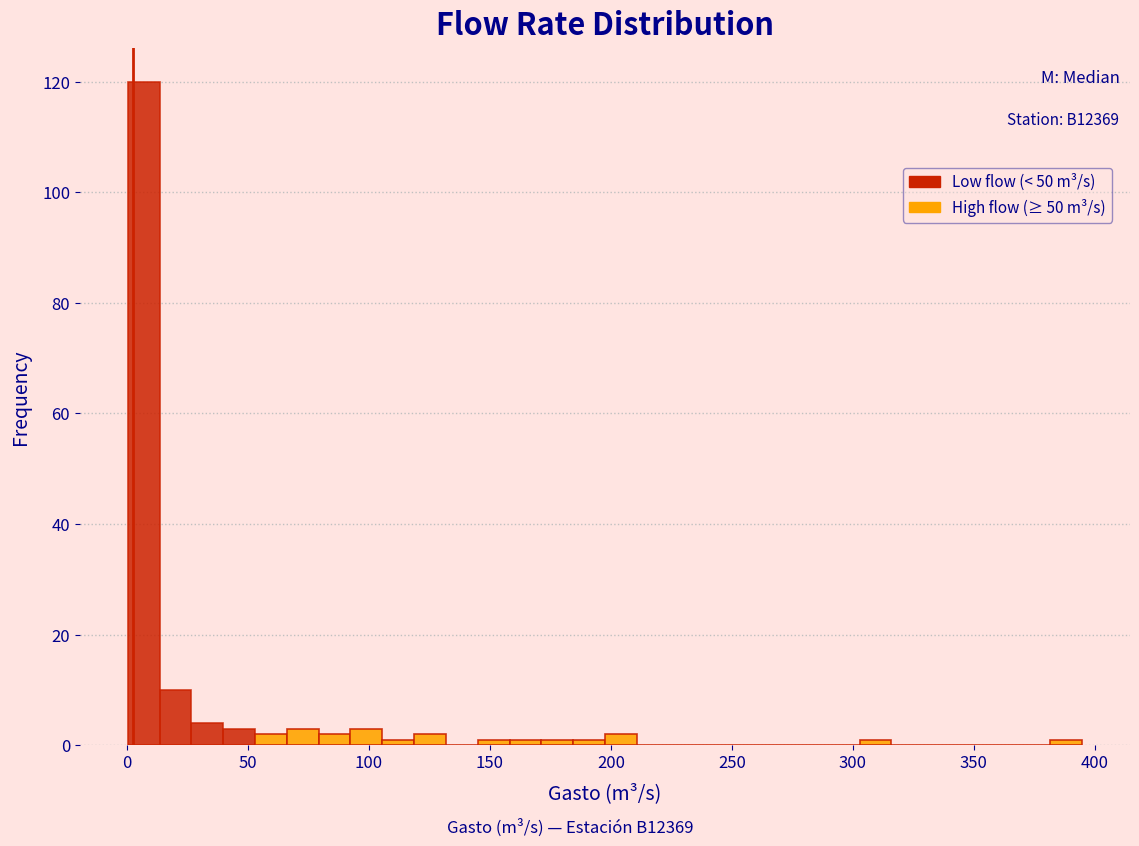

Around what value on the x-axis is the tallest bar? Give the approximate position of its centre, as read against the axis.

5